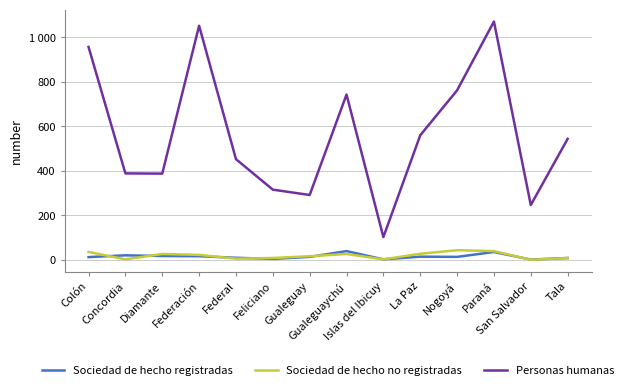

What are all the series names shown in the legend?

Sociedad de hecho registradas, Sociedad de hecho no registradas, Personas humanas